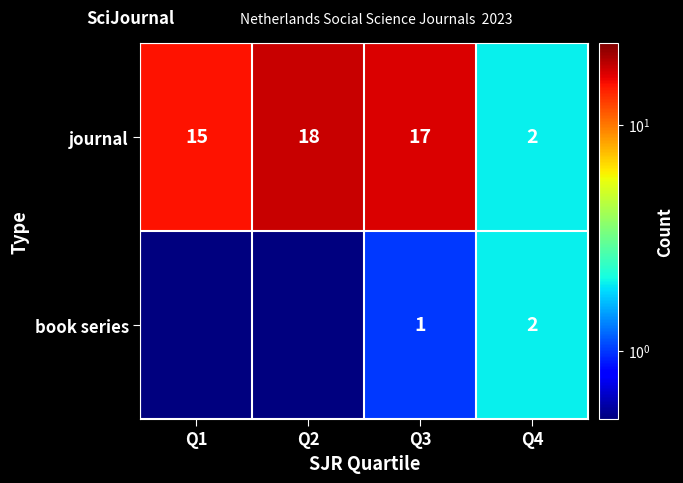

What is the sum of all journal values?

52.0